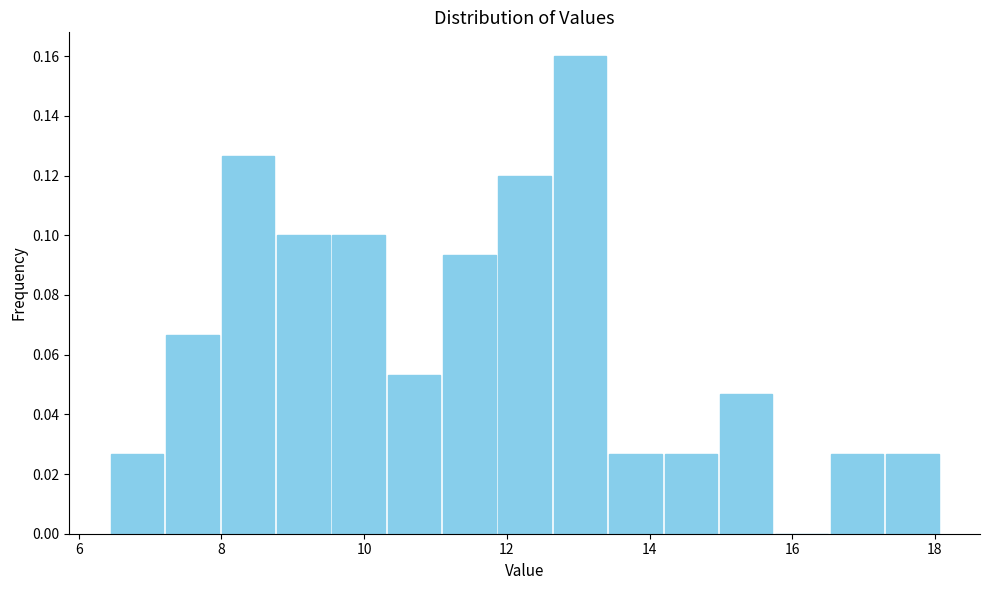

Read against the x-axis, roughly where is the centre of the tallest bar?

13.0